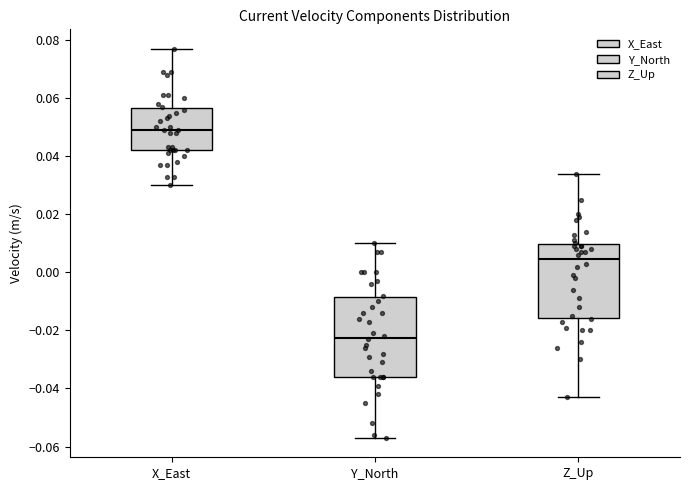

Which box's median line is the highest?

X_East